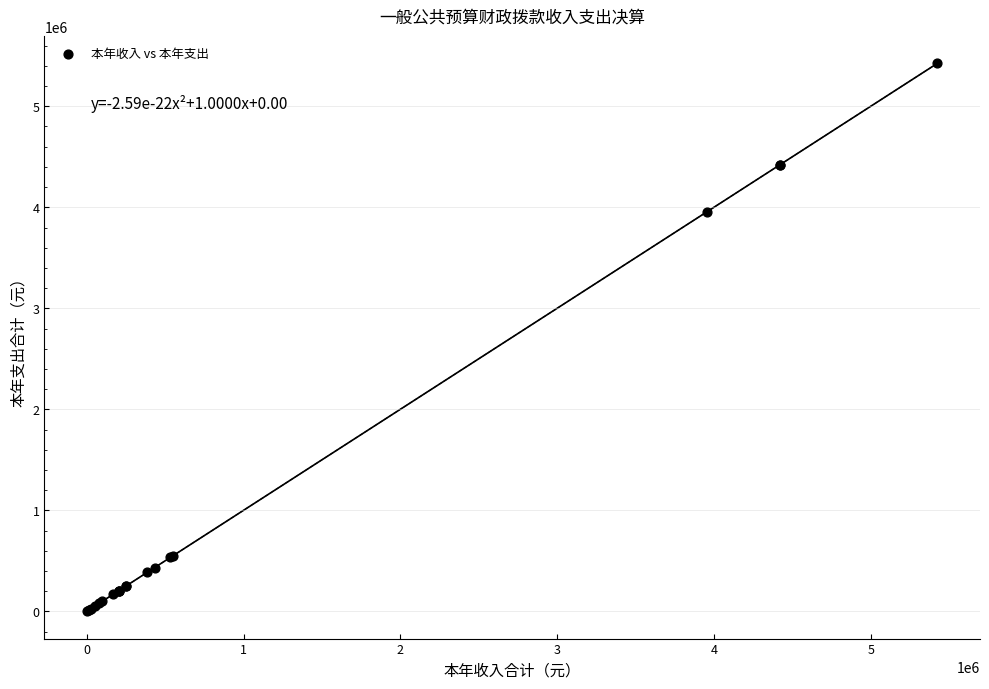

What Y value in the scatter plot is closest to 2713624?

3956521.6